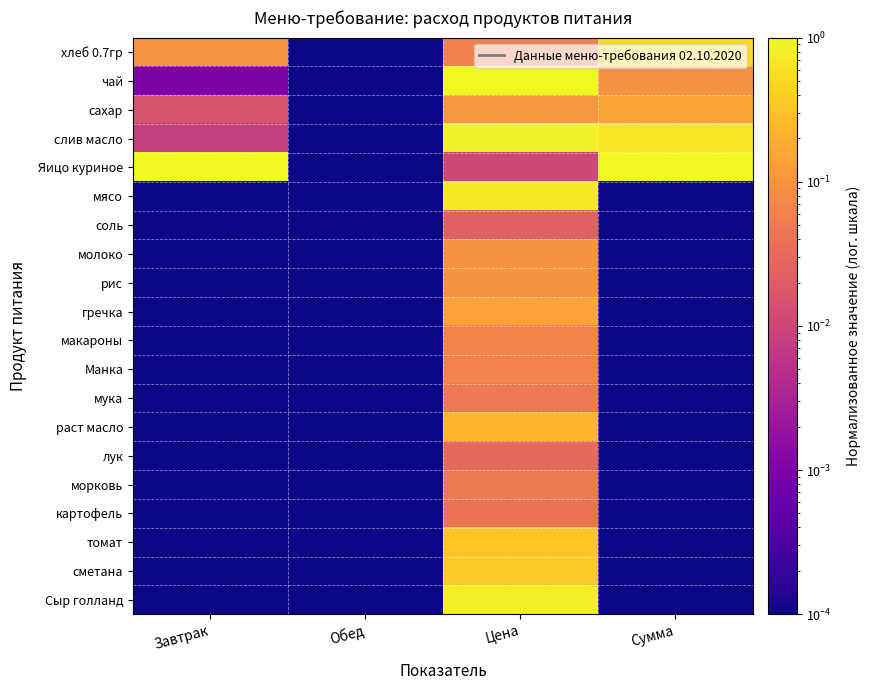

Between Цена and Сумма, which is larger?

Сумма